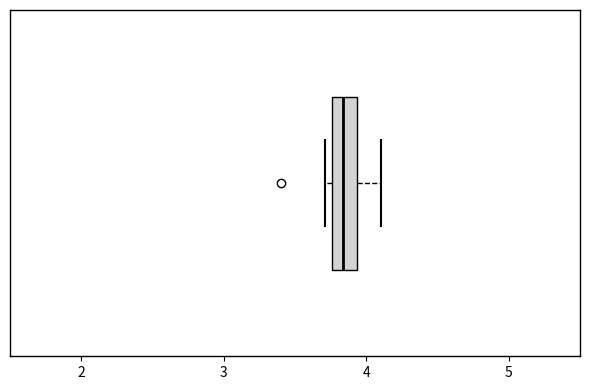

Where is the left edge of the box on the x-axis? The values are not printed on the chart, so give them approximately, as read against the axis.

3.8